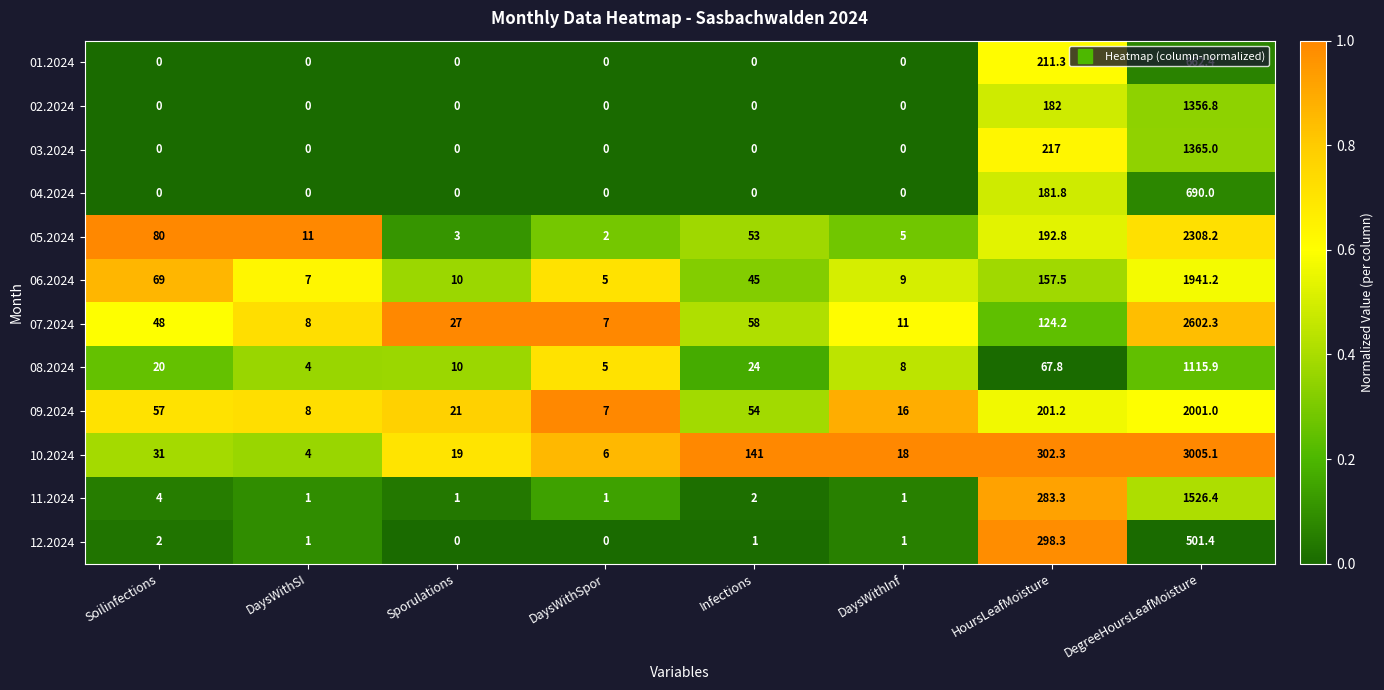

Which series has the widest spread of values?

10.2024